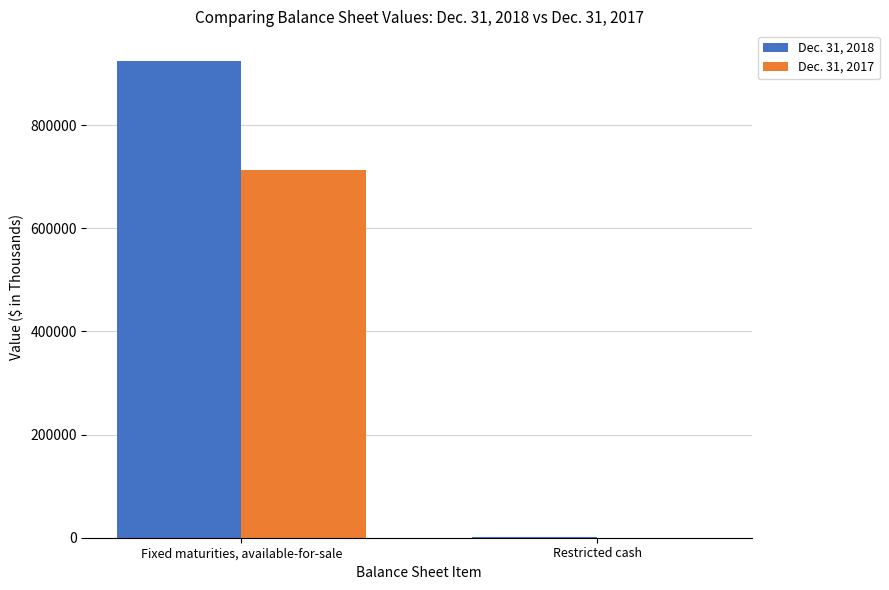

At which category does the chart reach its peak across all series?

Fixed maturities, available-for-sale